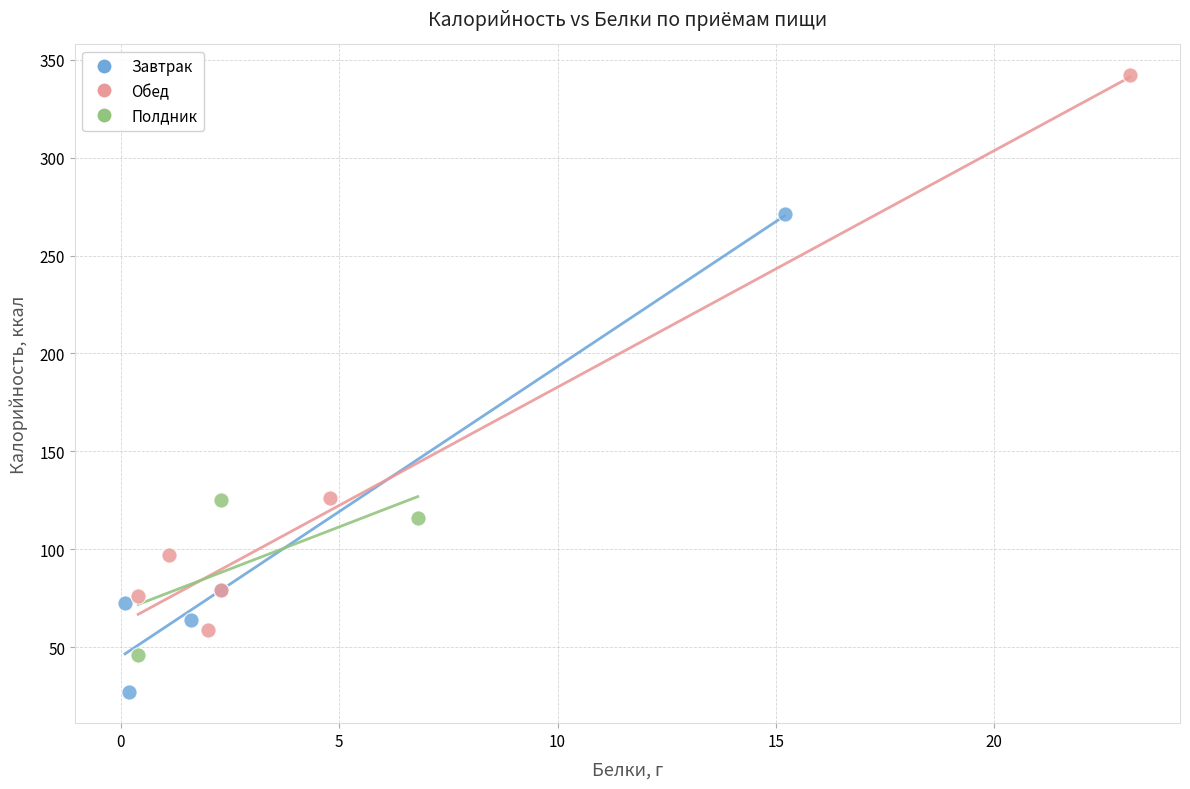

Which series has the largest Y range (max minus min)?

Обед